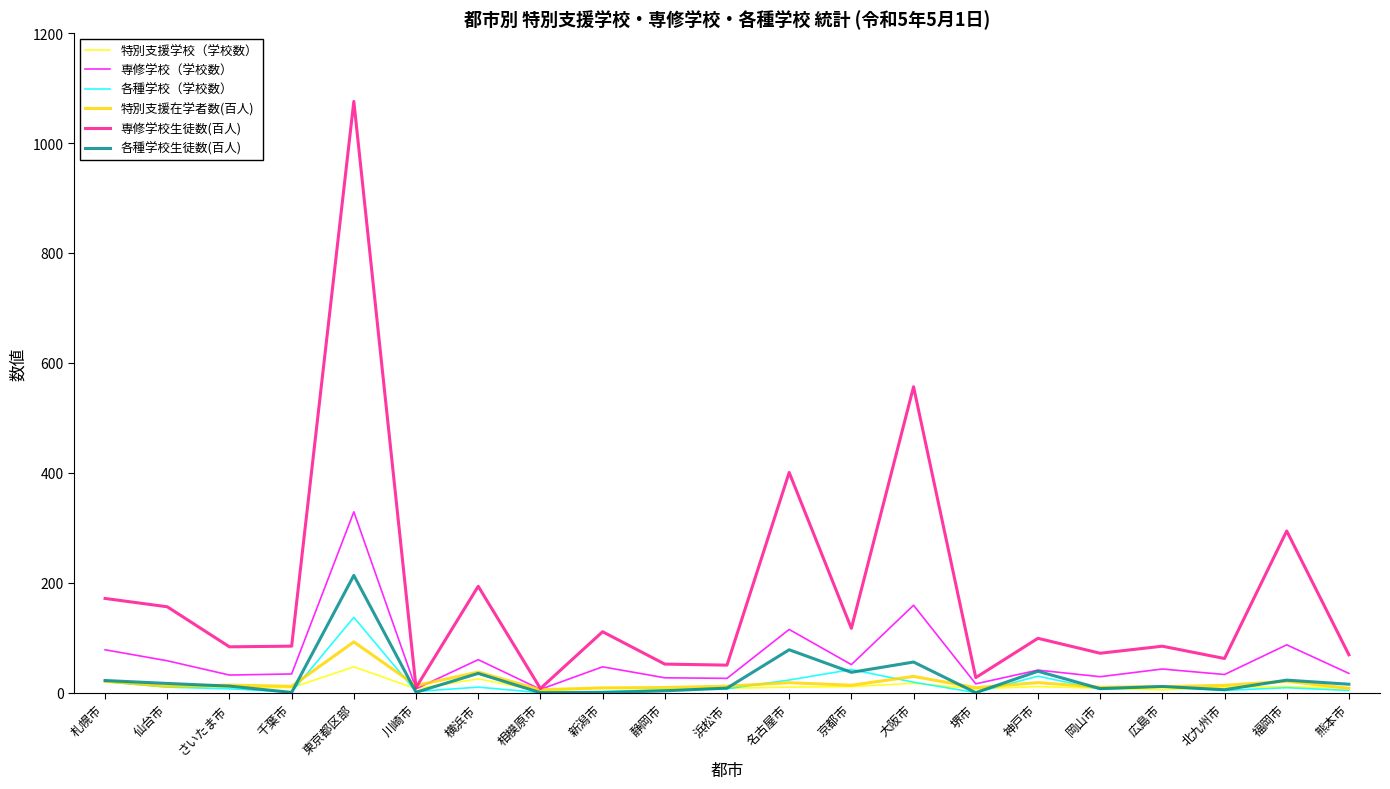

Which series has the largest total across all categories?

専修学校生徒数(百人)